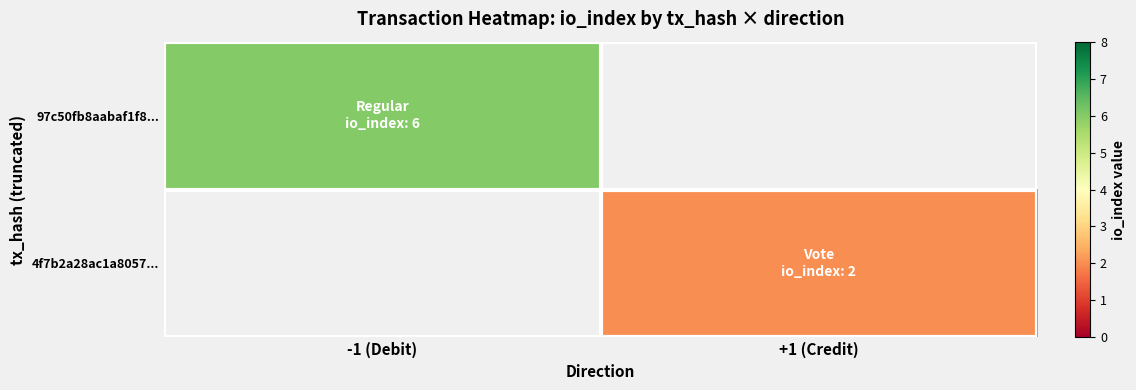

True or false: 4f7b2a28ac1a8057... has a value of 2.0 at +1 (Credit).

True